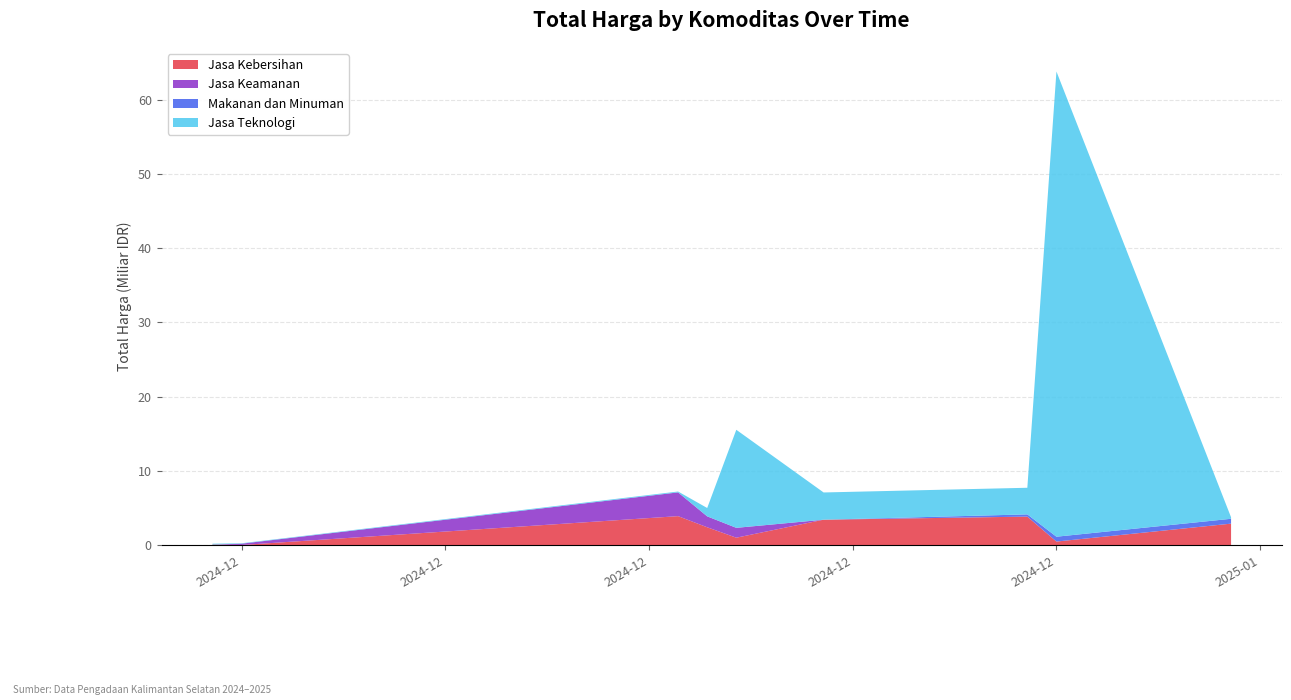

Reading right to left, transcribe all the data shown in this chart.

Jasa Kebersihan: 2878800000	464445888	3827760000	3410174400	984972000	2389735200	3889401600	0	58272000
Jasa Keamanan: 0	0	0	0	1329480000	1470600000	3204000000	177912000	0
Makanan dan Minuman: 656400000	654000000	300000000	0	0	0	0	0	0
Jasa Teknologi: 200000004	62711350800	3588000000	3672000000	13217400000	1128000000	116160000	58080000	116160000